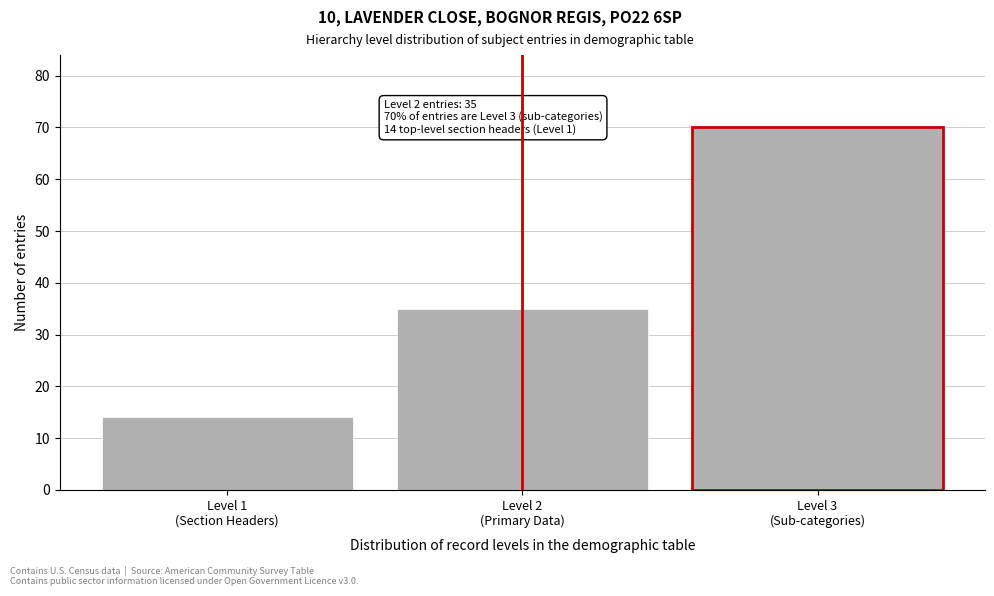

Reading left to right, transcribe all the data shown in this chart.

14	35	70